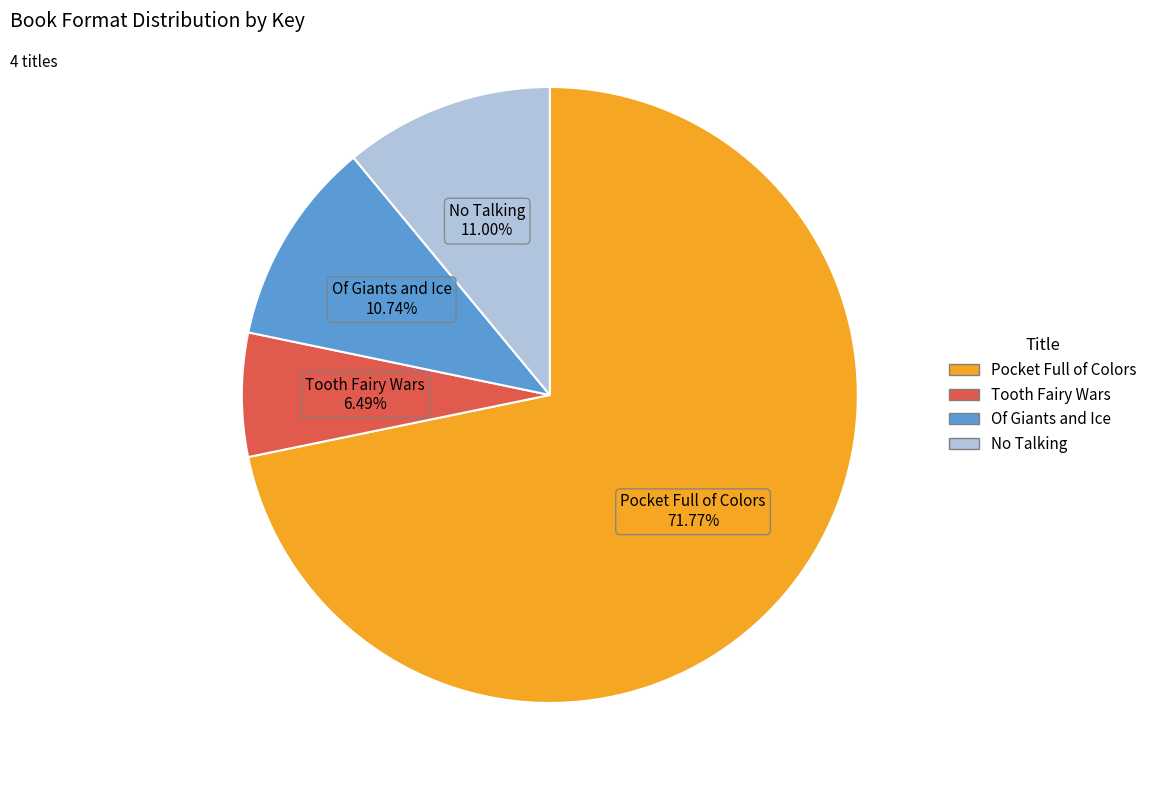

How many segments does this pie chart have?

4